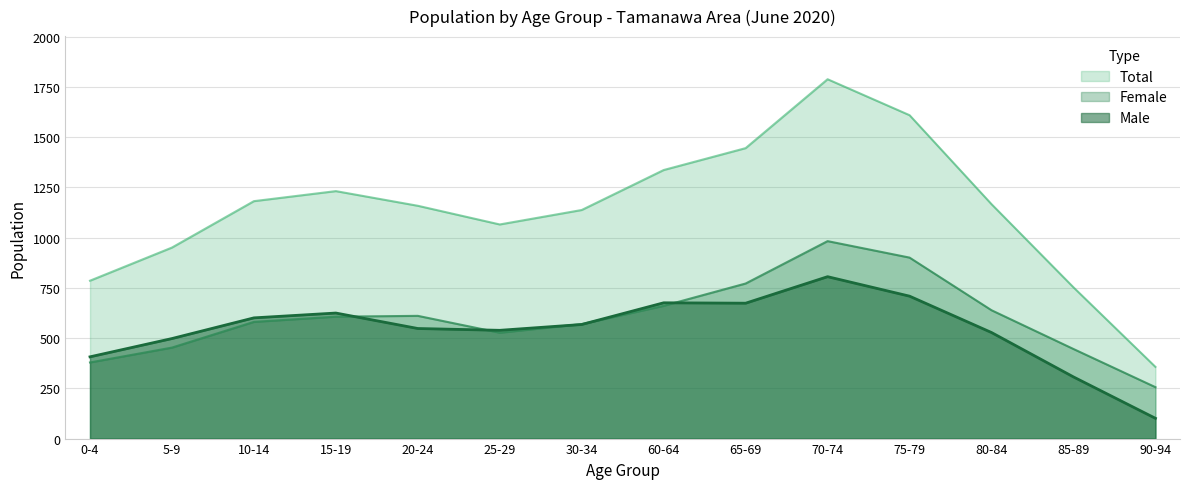

How many lines are shown in the chart?

3